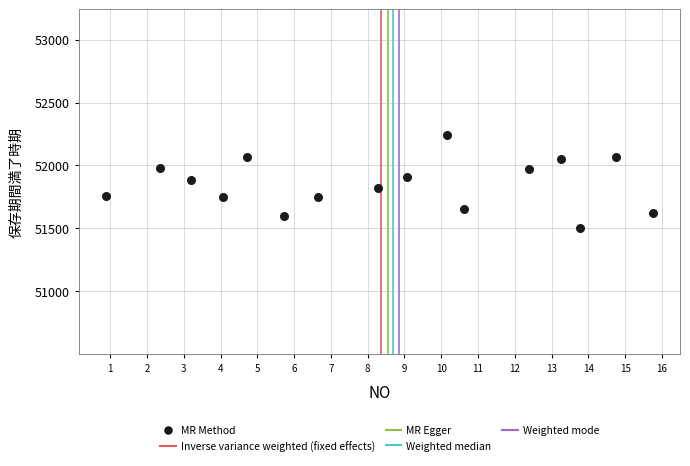

What is the range of Y values (max minus min)?

738.7